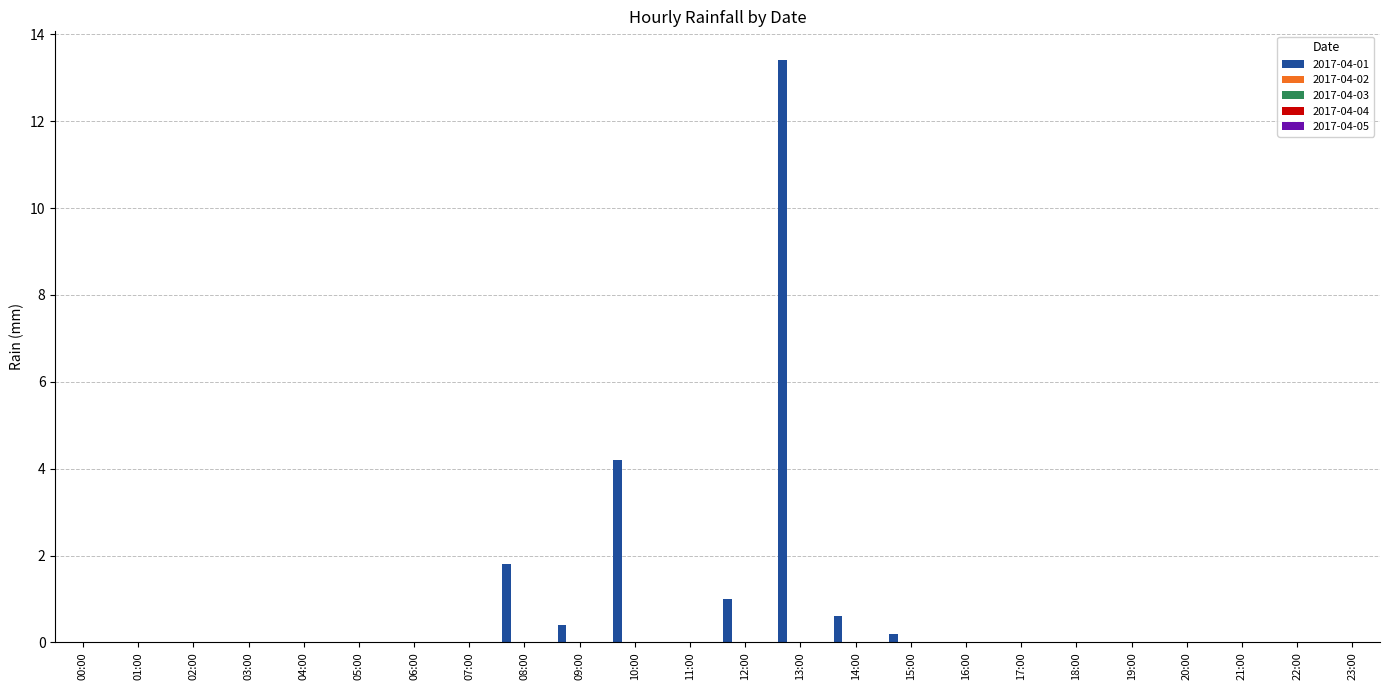

Are the bars horizontal?

No